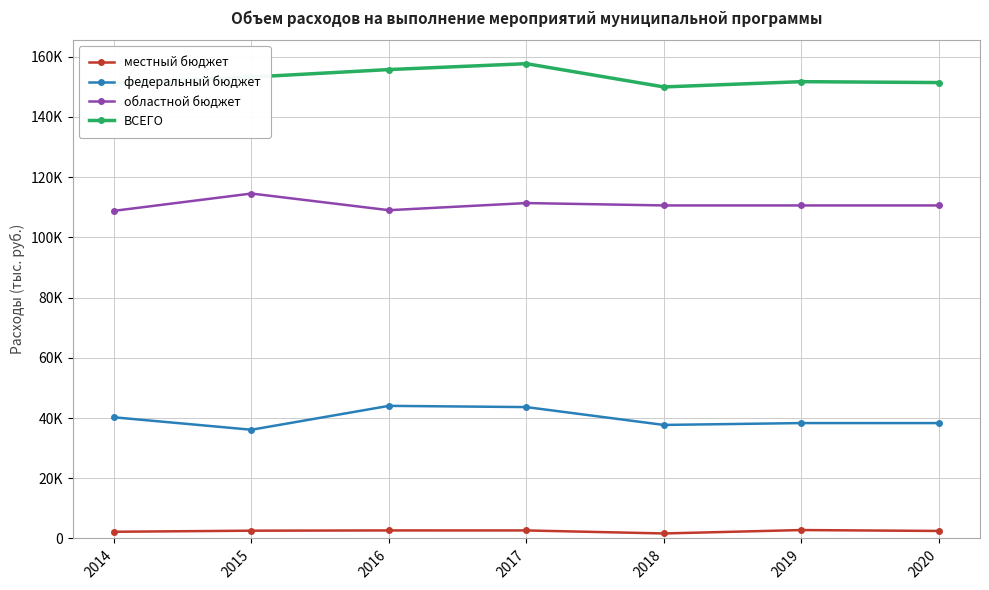

Does the chart display data point markers on the line(s)?

Yes